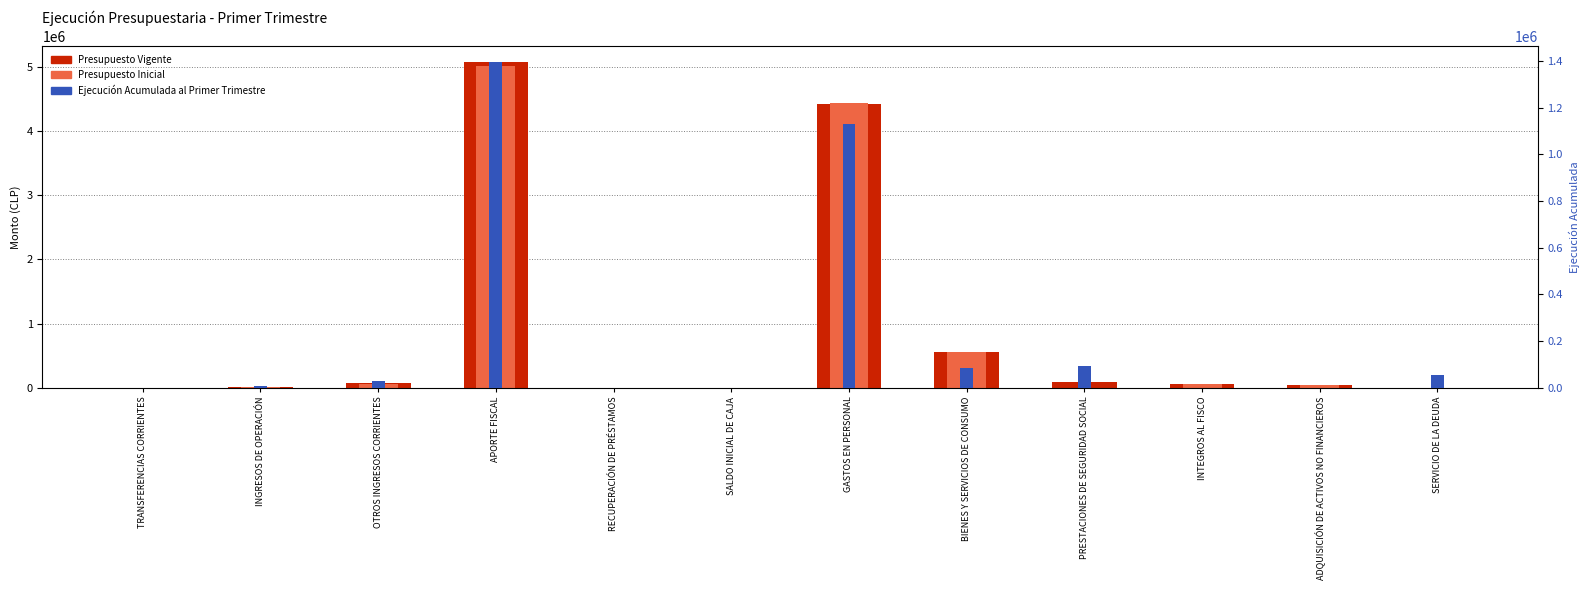

How many bars are there in total?

36